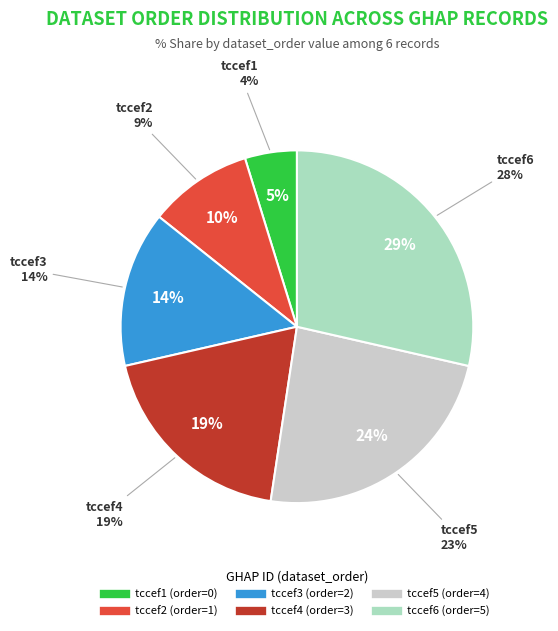

How many segments does this pie chart have?

6